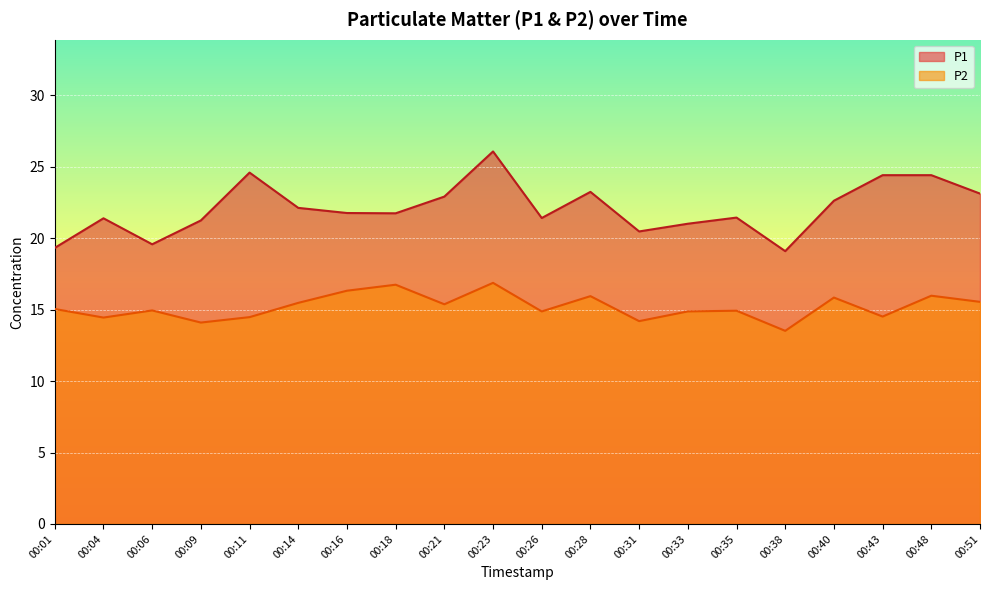

True or false: P1 has a value of 26.1 at 00:06.

False